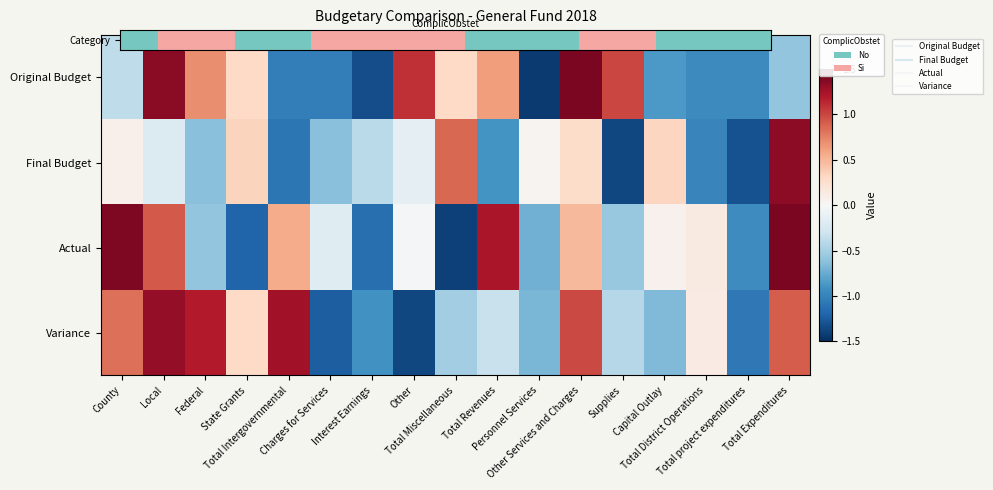

Which has a higher value, Other or Capital Outlay?

Other